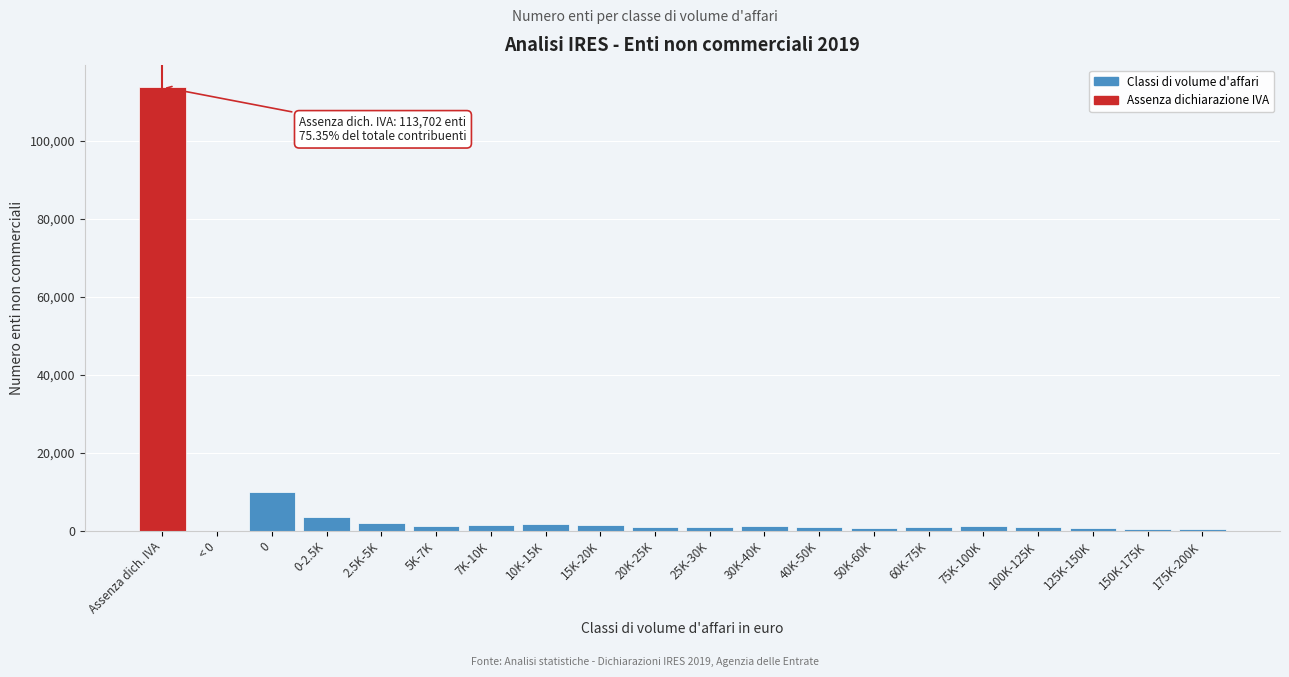

What is the sum of all values?

145345